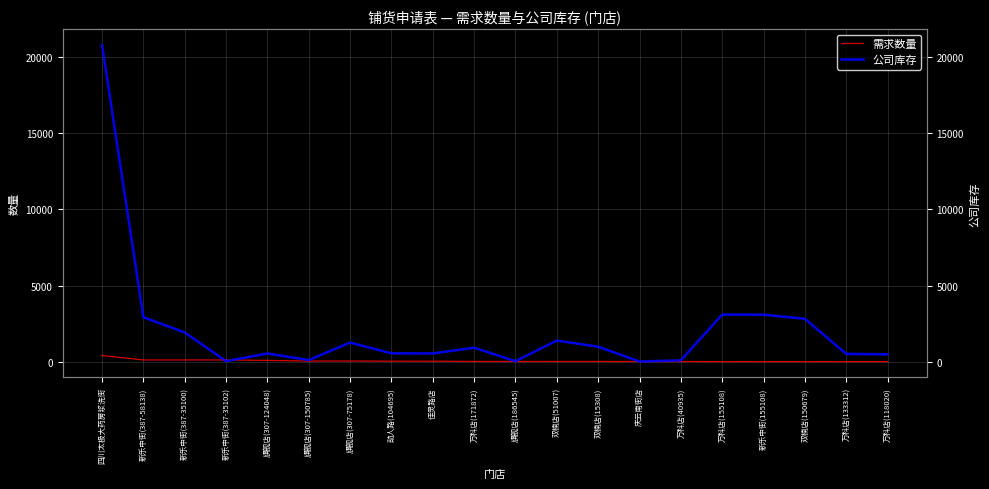

After their last crossing, which series has the higher values: 需求数量 or 公司库存?

公司库存